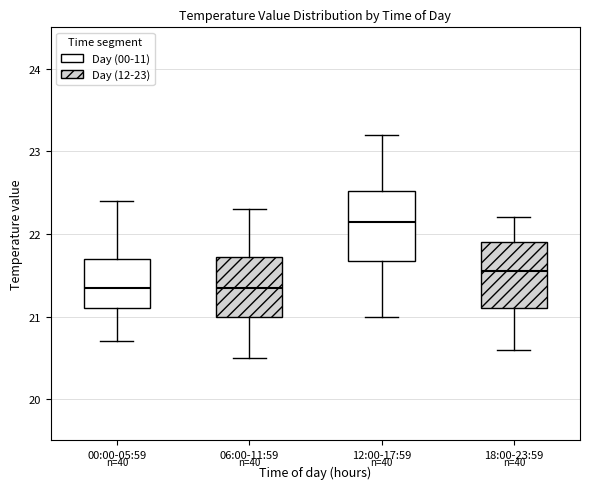

Reading left to right, read every box against the y-axis: the position of its median line, the range the box covers, and the ends of its whiskers. The values are not printed on the chart, so give them approximately, as read against the axis.

00:00-05:59: median 21.4, box 21.1 to 21.7, whiskers 20.7 to 22.4
06:00-11:59: median 21.4, box 21.0 to 21.7, whiskers 20.5 to 22.3
12:00-17:59: median 22.2, box 21.7 to 22.5, whiskers 21.0 to 23.2
18:00-23:59: median 21.6, box 21.1 to 21.9, whiskers 20.6 to 22.2